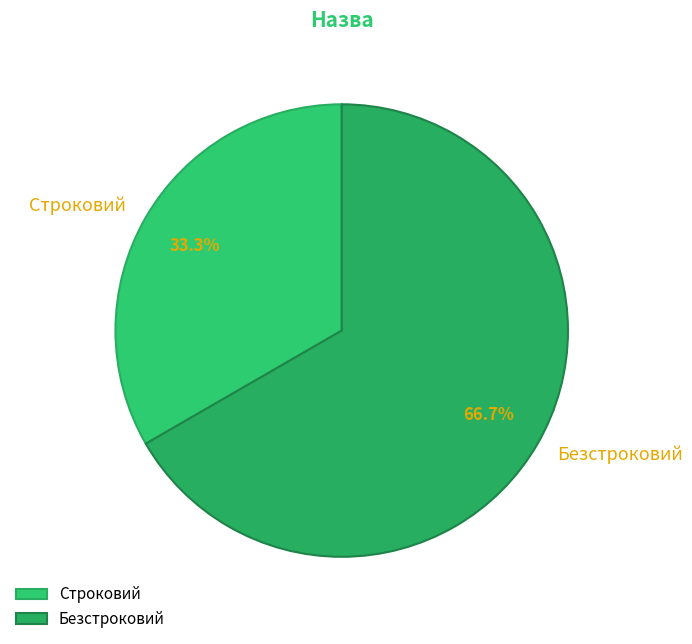

Between Строковий and Безстроковий, which is larger?

Безстроковий